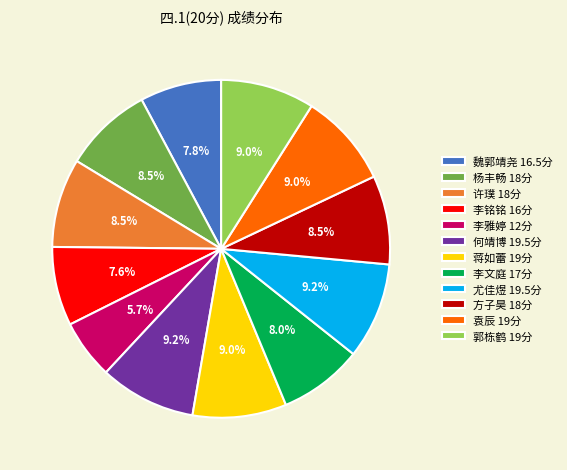

What portion of the pie excludes 李文庭?

92.0%